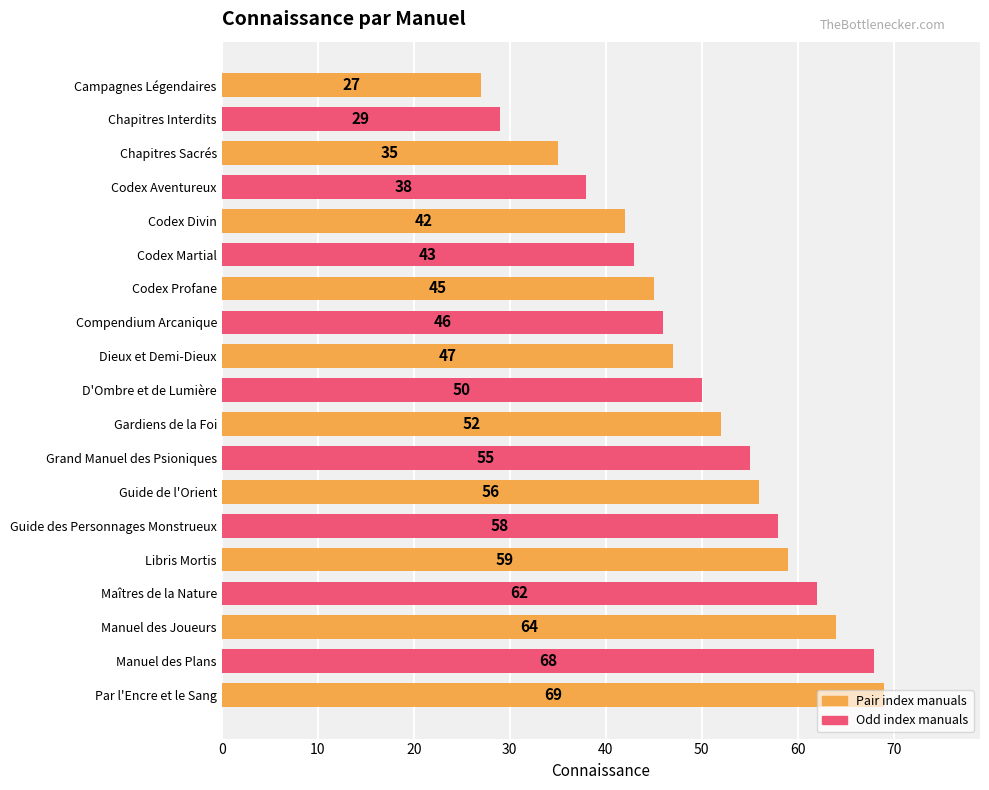

Is it true that the value at Codex Aventureux is 21?

False